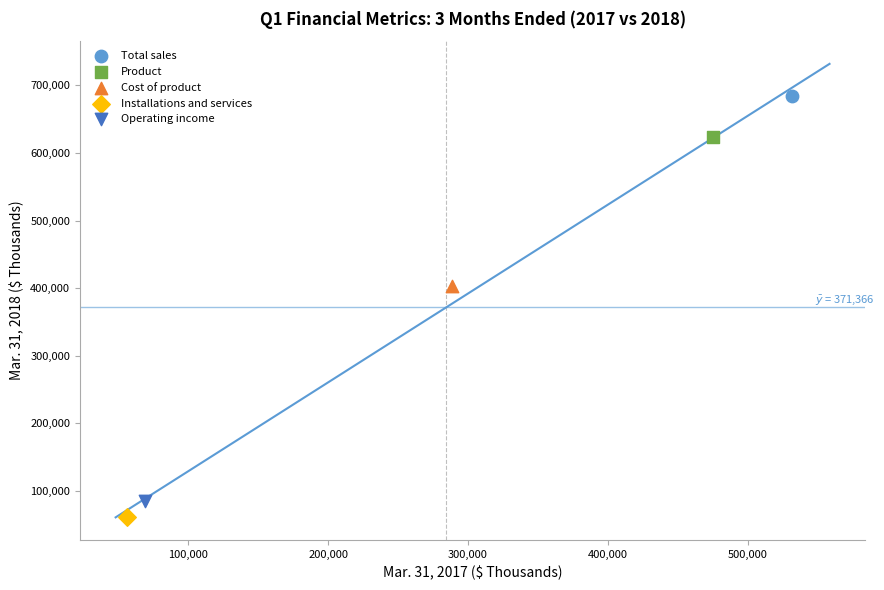

What are all the series names shown in the legend?

Total sales, Product, Cost of product, Installations and services, Operating income